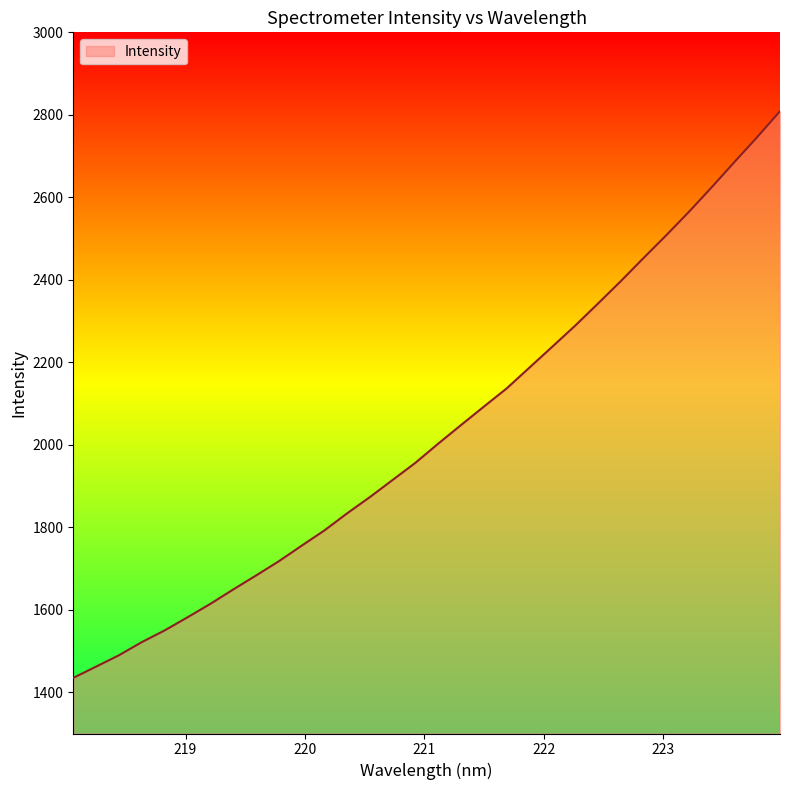

What is the difference between the maximum and minimum values?

1373.9